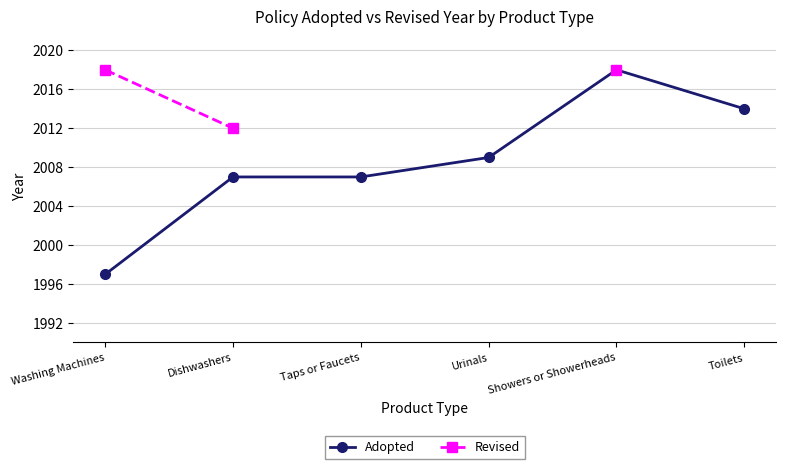

True or false: Revised and Adopted intersect in this chart.

False